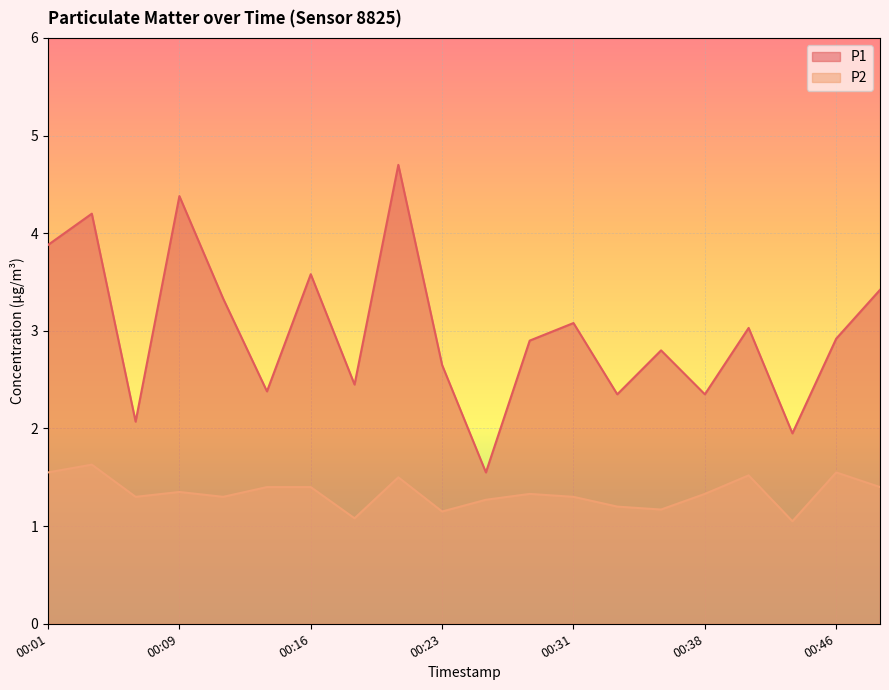

Reading left to right, transcribe all the data shown in this chart.

P1: 00:01=3.9	00:04=4.2	00:06=2.1	00:09=4.4	00:11=3.3	00:14=2.4	00:16=3.6	00:18=2.5	00:21=4.7	00:23=2.6	00:26=1.6	00:28=2.9	00:31=3.1	00:33=2.4	00:36=2.8	00:38=2.4	00:41=3.0	00:43=1.9	00:46=2.9	00:48=3.4
P2: 00:01=1.6	00:04=1.6	00:06=1.3	00:09=1.4	00:11=1.3	00:14=1.4	00:16=1.4	00:18=1.1	00:21=1.5	00:23=1.1	00:26=1.3	00:28=1.3	00:31=1.3	00:33=1.2	00:36=1.2	00:38=1.3	00:41=1.5	00:43=1.1	00:46=1.6	00:48=1.4